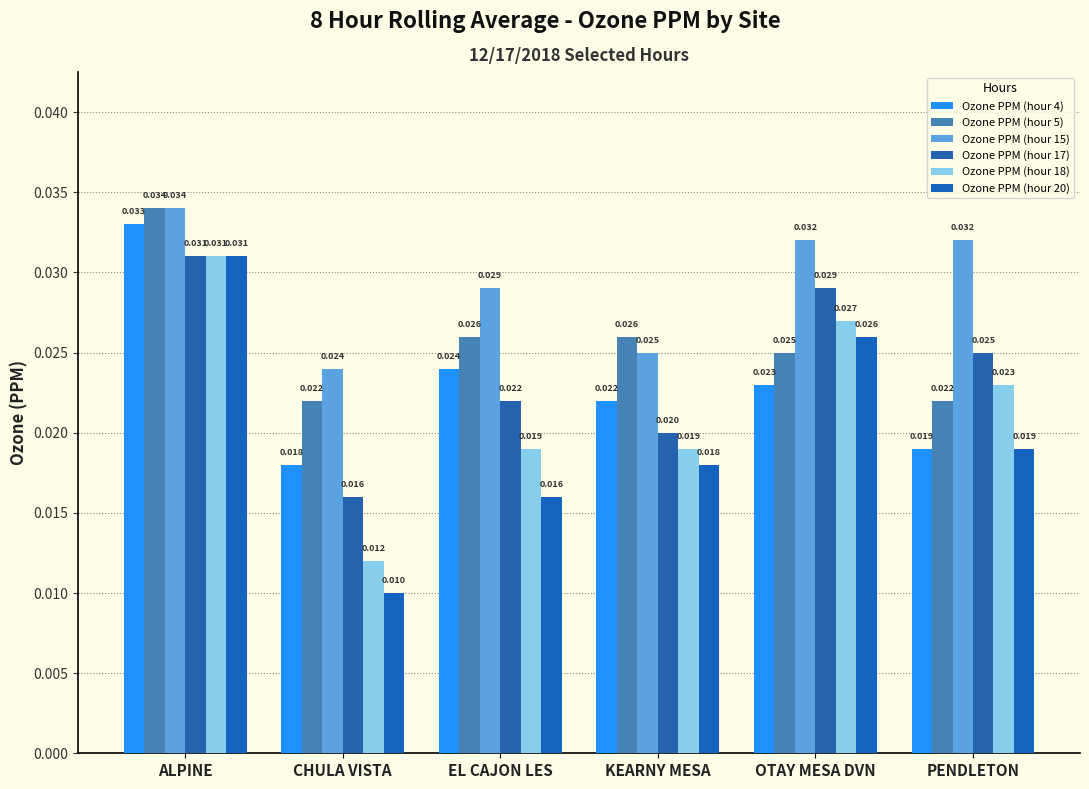

True or false: Ozone PPM (hour 18) has a value of 0.0 at OTAY MESA DVN.

True